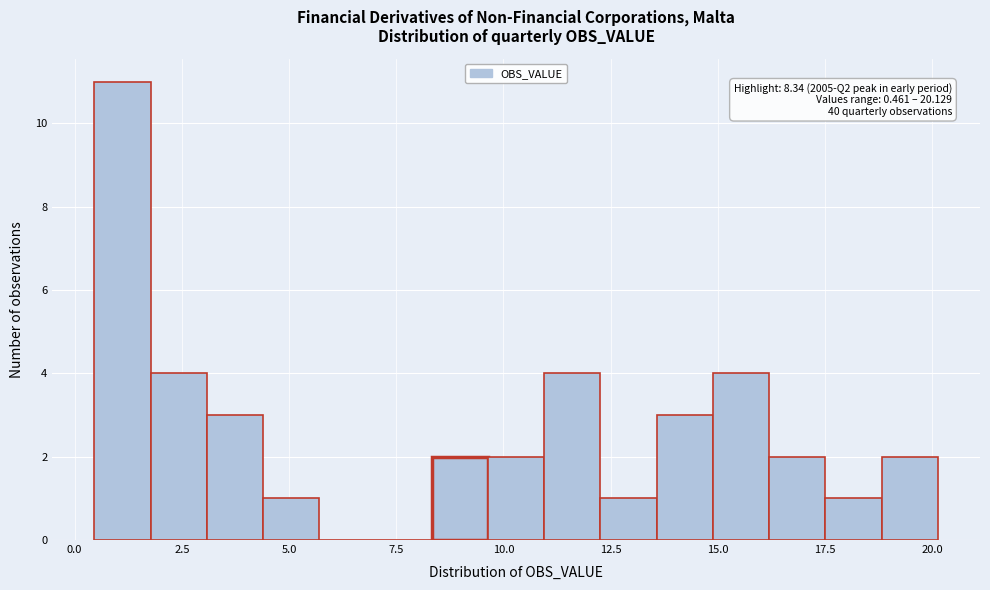

Read against the x-axis, roughly where is the centre of the tallest bar?

1.0